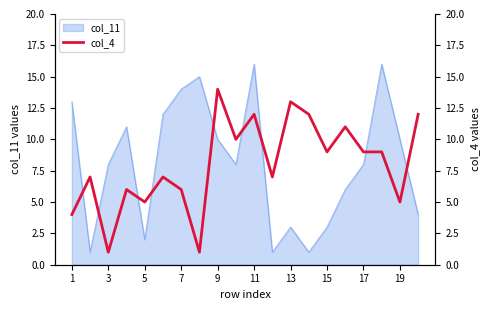

The value of col_11 at 13 is 3. True or false?

True